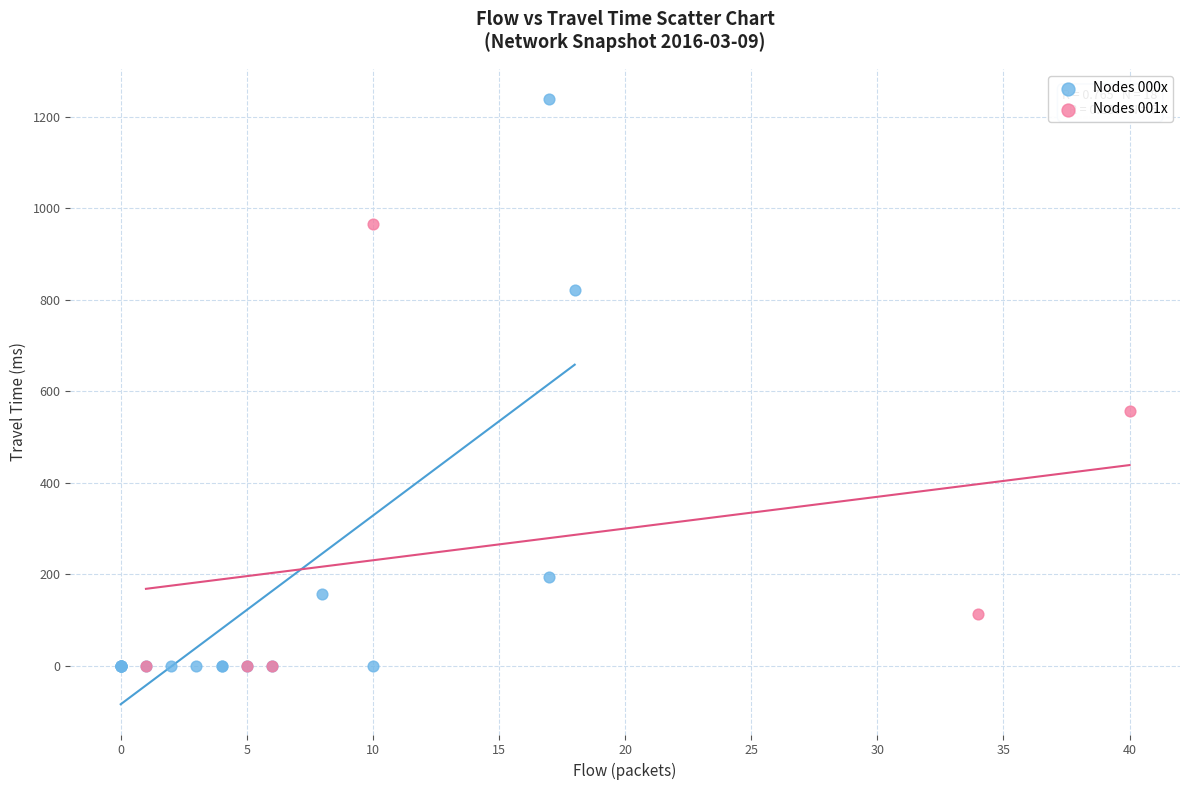

Which series reaches the maximum Y coordinate?

Nodes 000x